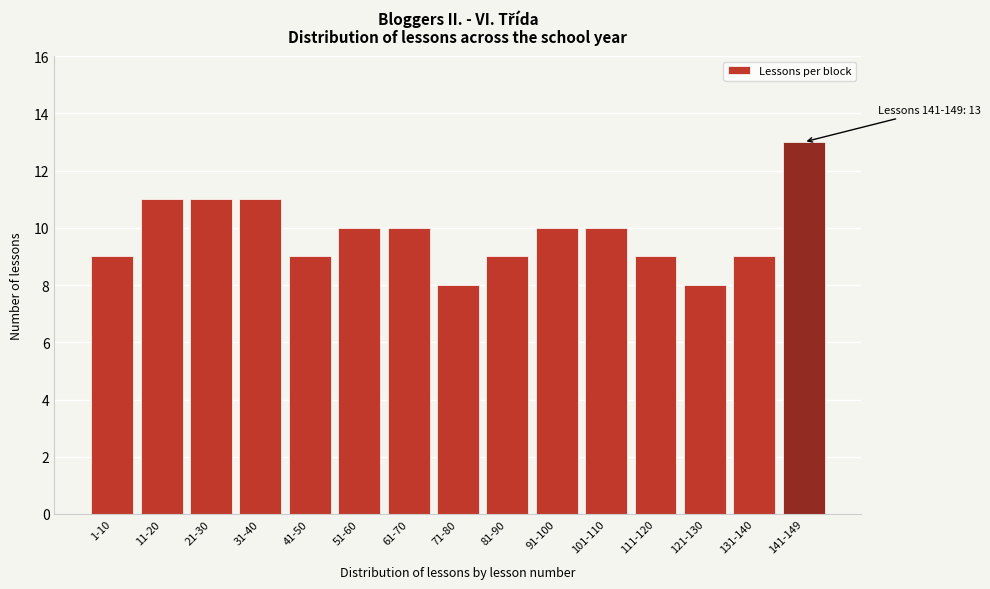

Reading left to right, extract all data points from this chart.

9	11	11	11	9	10	10	8	9	10	10	9	8	9	13